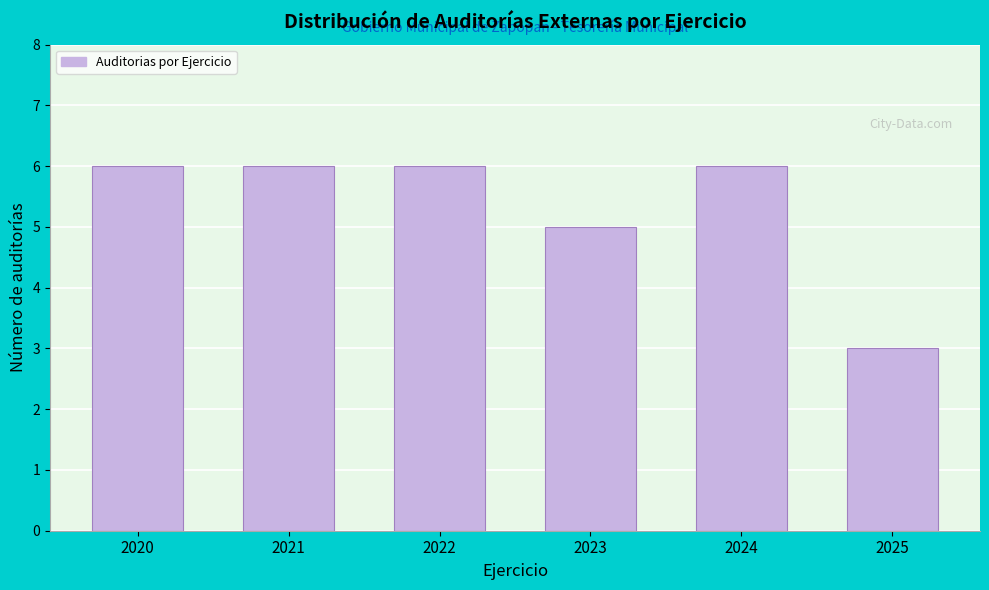

Reading left to right, what are all the values shown in this chart?

6	6	6	5	6	3